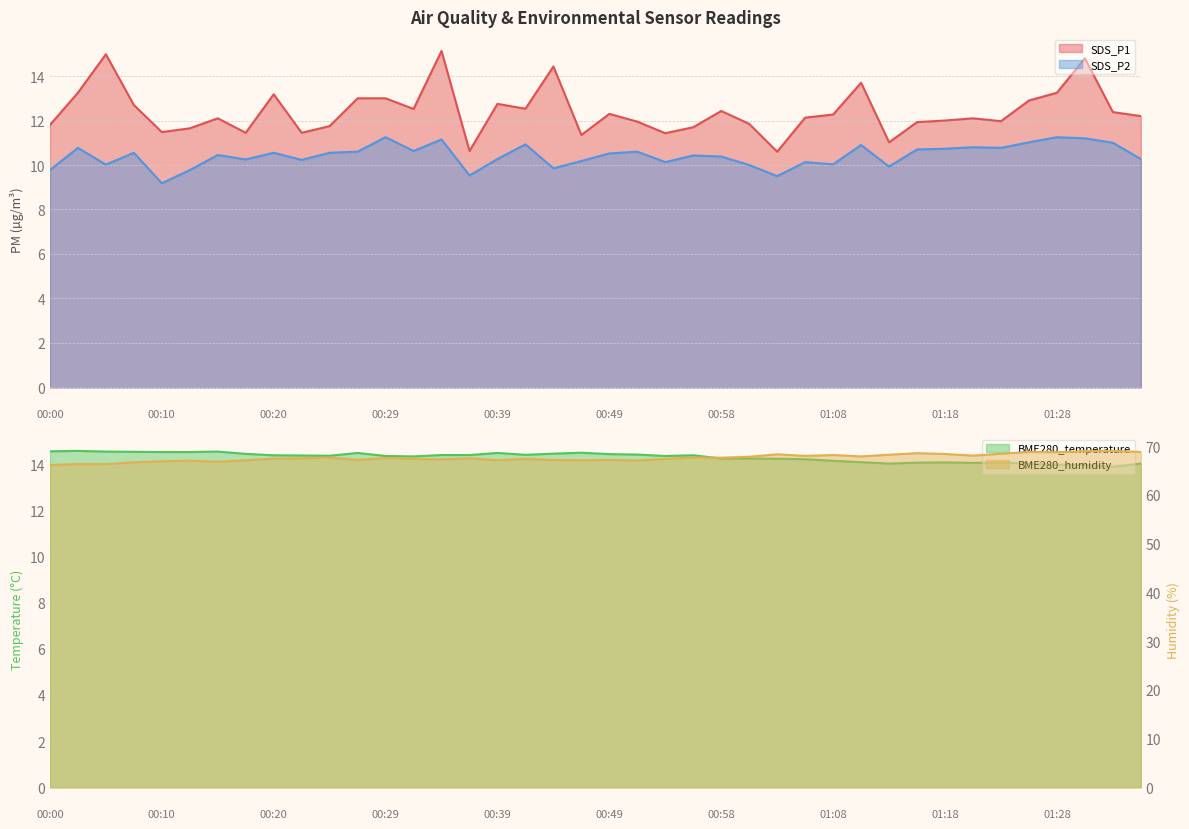

Where is the first local minimum for BME280_temperature?

00:24